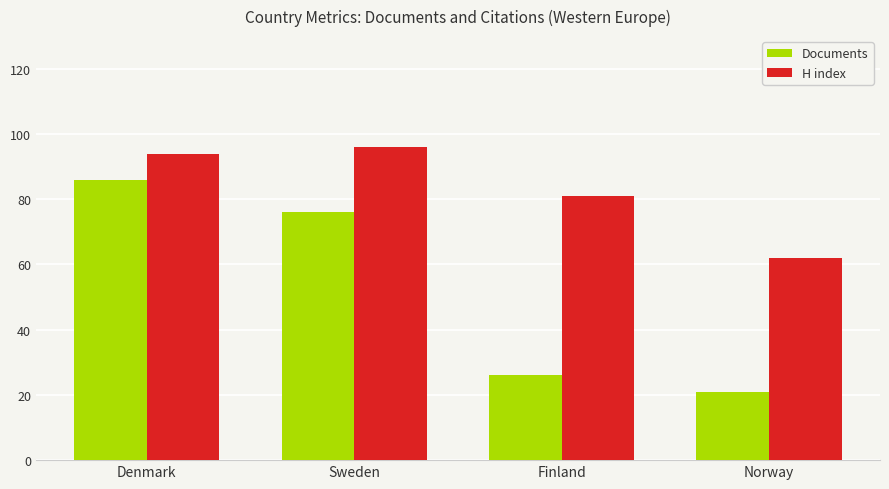

How many series are shown in this chart?

2